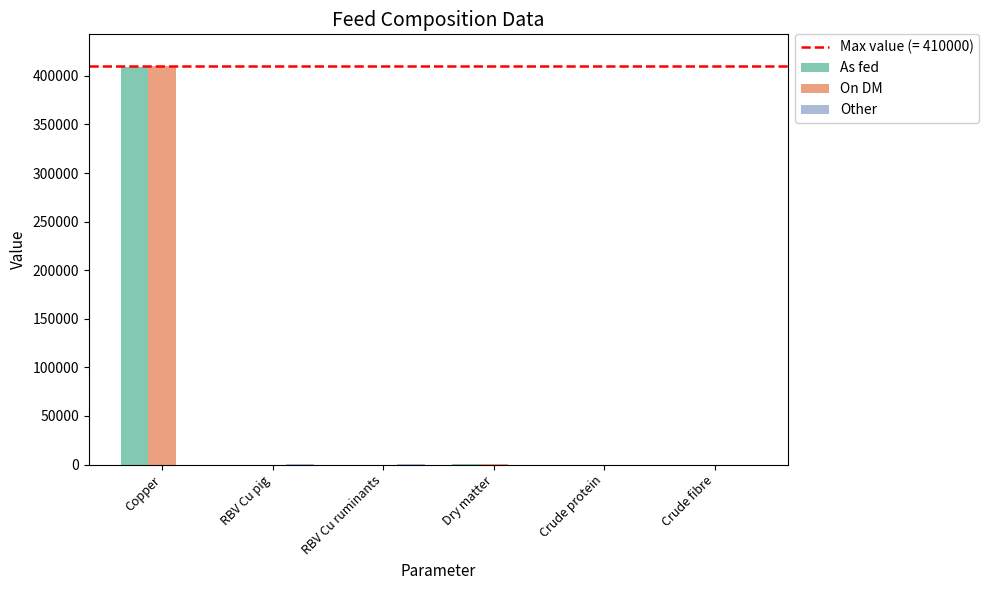

What is the greatest value displayed?

410000.0